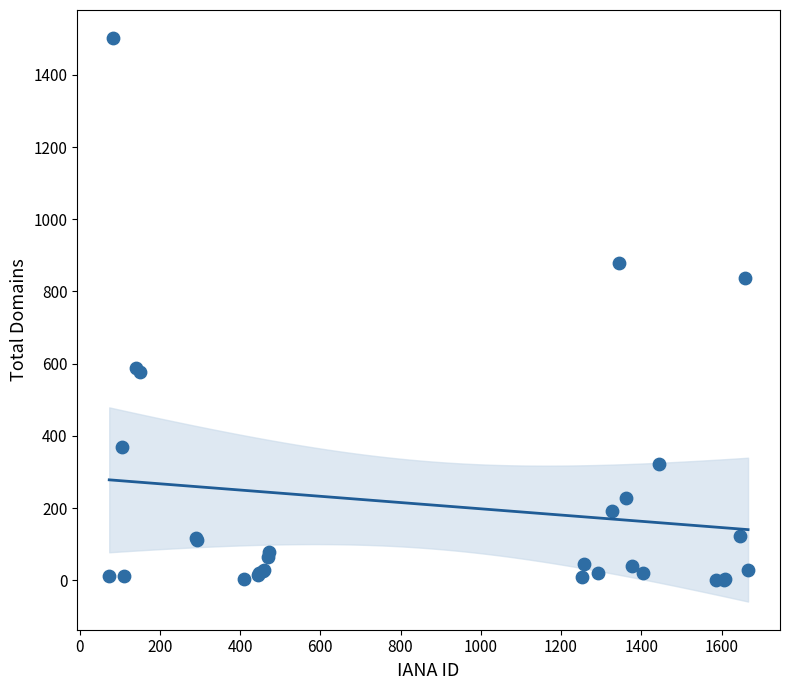

What Y value in the scatter plot is closest to 751?

838